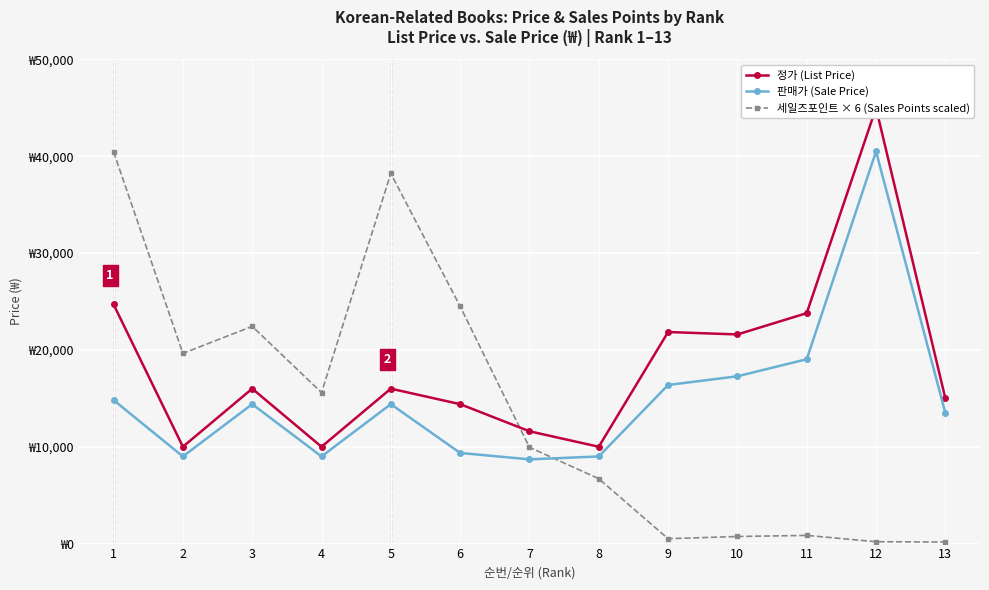

How many series are shown in this chart?

3